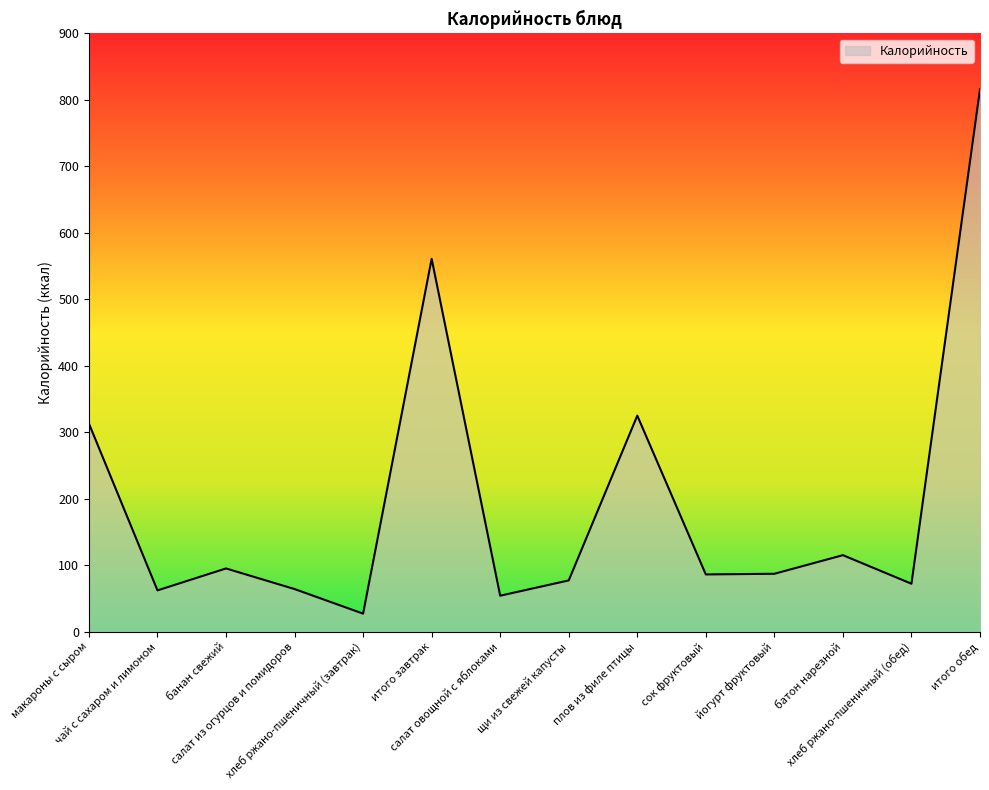

Read the value at макароны с сыром, to the nearest 10.

310